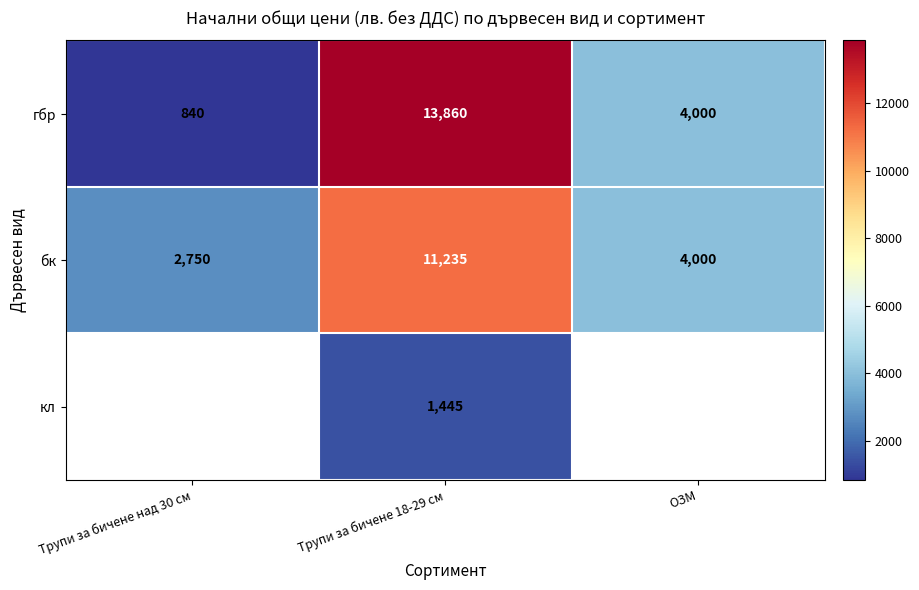

Count the number of categories in the chart.

3